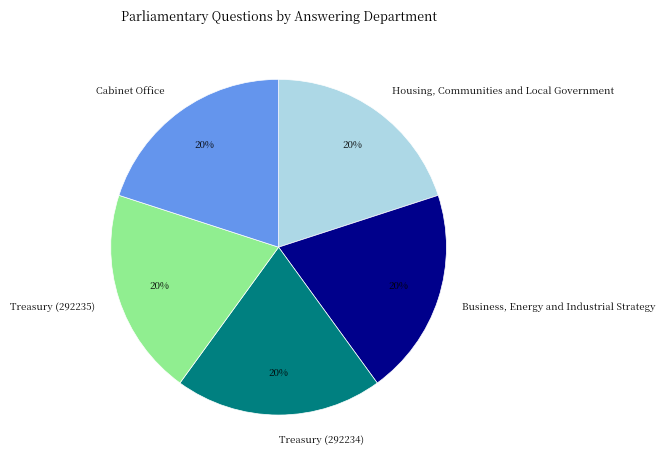

Is Cabinet Office the majority of the pie?

No